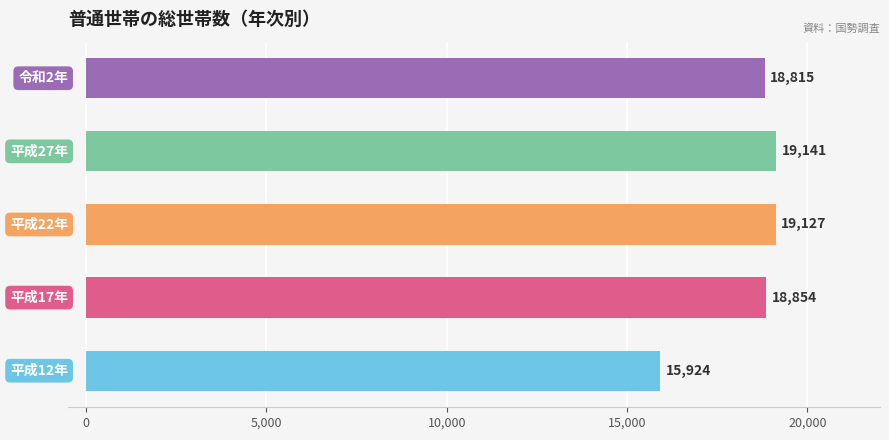

Reading top to bottom, extract all data points from this chart.

18815	19141	19127	18854	15924